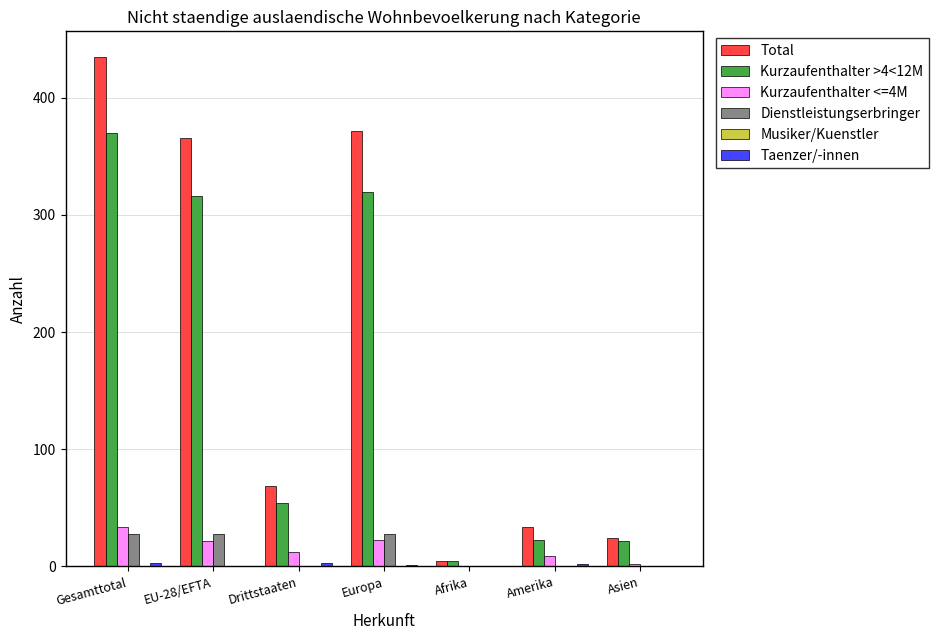

Which series has the largest total across all categories?

Total